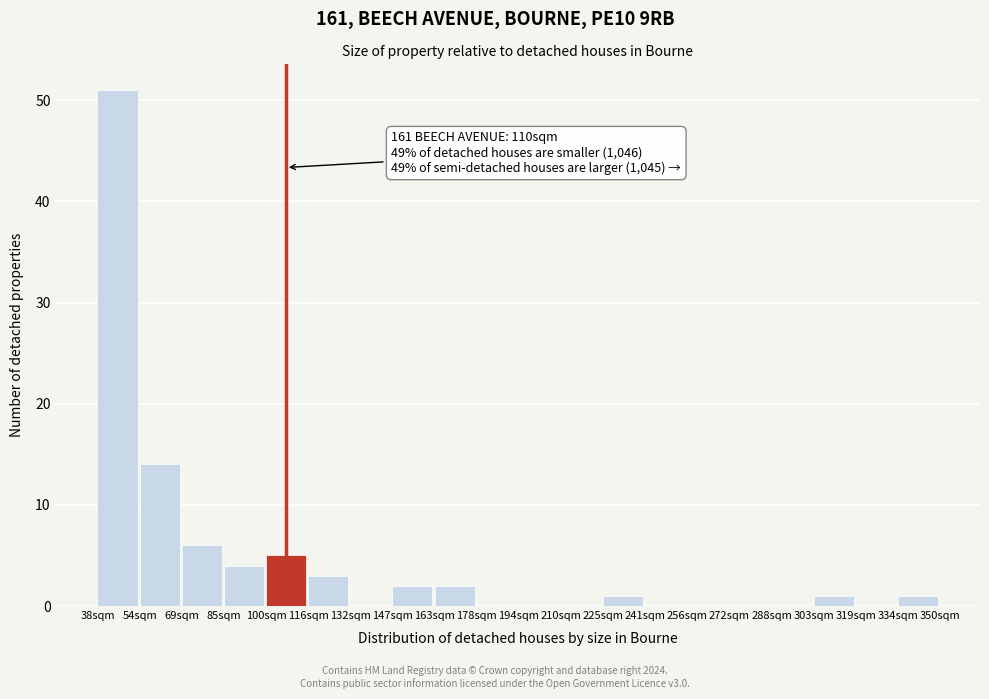

Reading right to left, what are all the values shown in this chart?

334sqm=1	319sqm=0	303sqm=1	288sqm=0	272sqm=0	256sqm=0	241sqm=0	225sqm=1	210sqm=0	194sqm=0	178sqm=0	163sqm=2	147sqm=2	132sqm=0	116sqm=3	100sqm=5	85sqm=4	69sqm=6	54sqm=14	38sqm=51